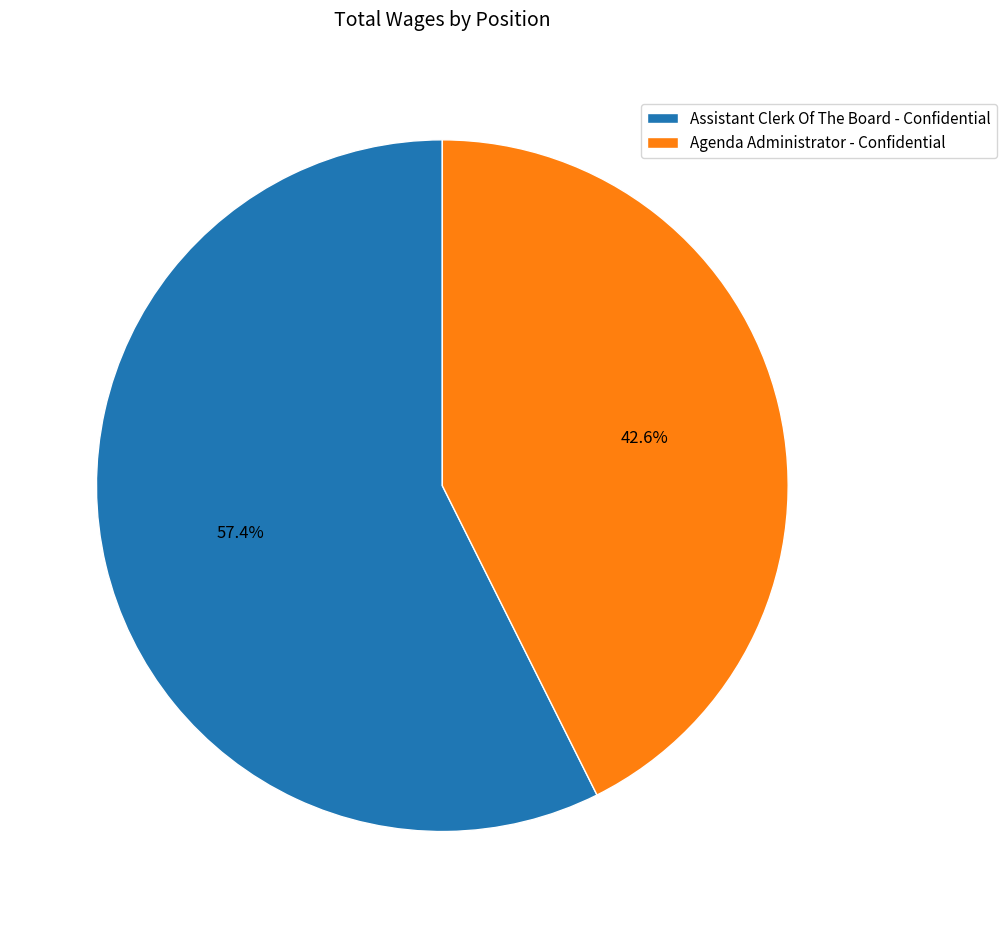

Count the number of slices in the pie.

2